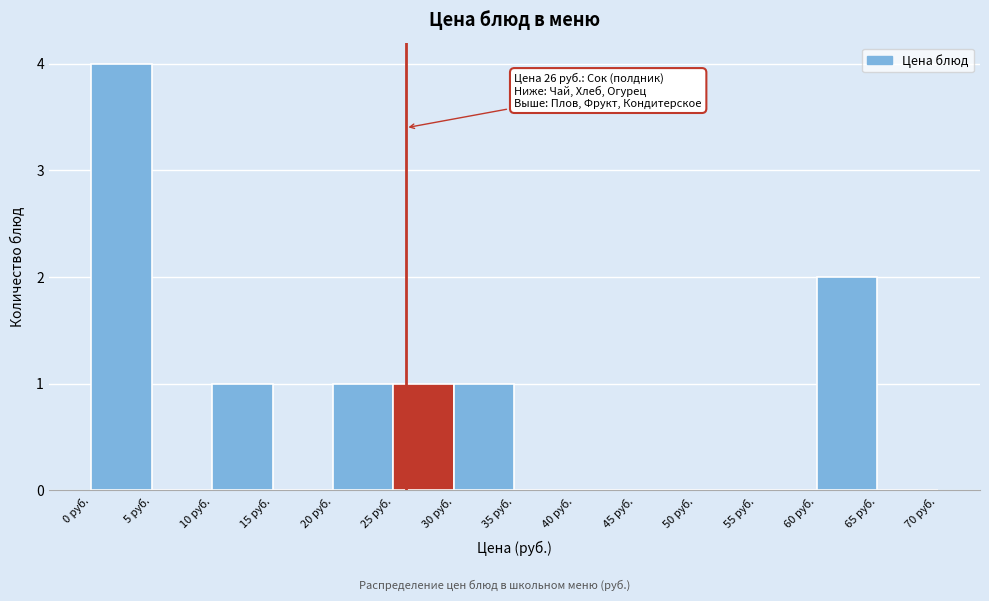

Which range on the x-axis has the tallest bar?

0 to 5